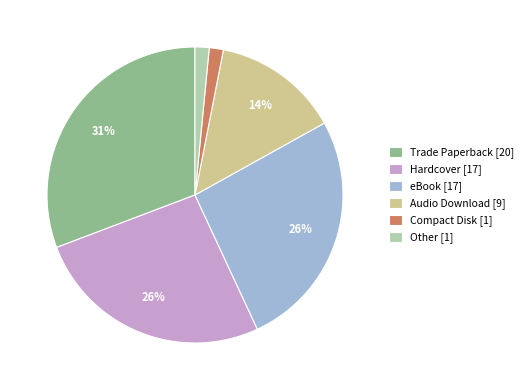

To the nearest percent, what is the difference between the Trade Paperback [20] and Other [1] slice percentages?

29%